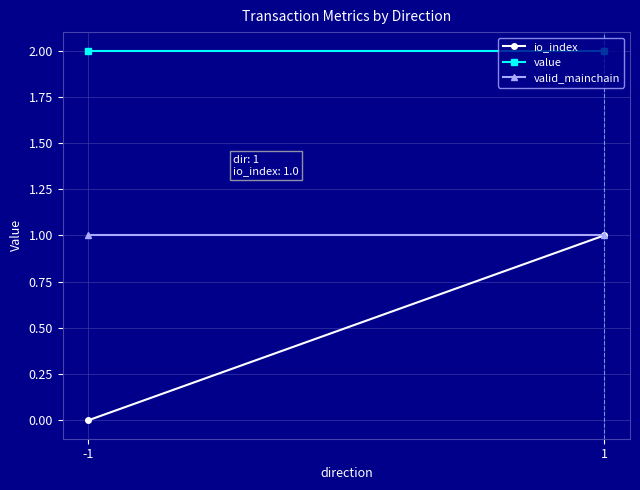

Reading left to right, what are all the values shown in this chart?

io_index: -1=0.0	1=1.0
value: -1=2.0	1=2.0
valid_mainchain: -1=1.0	1=1.0